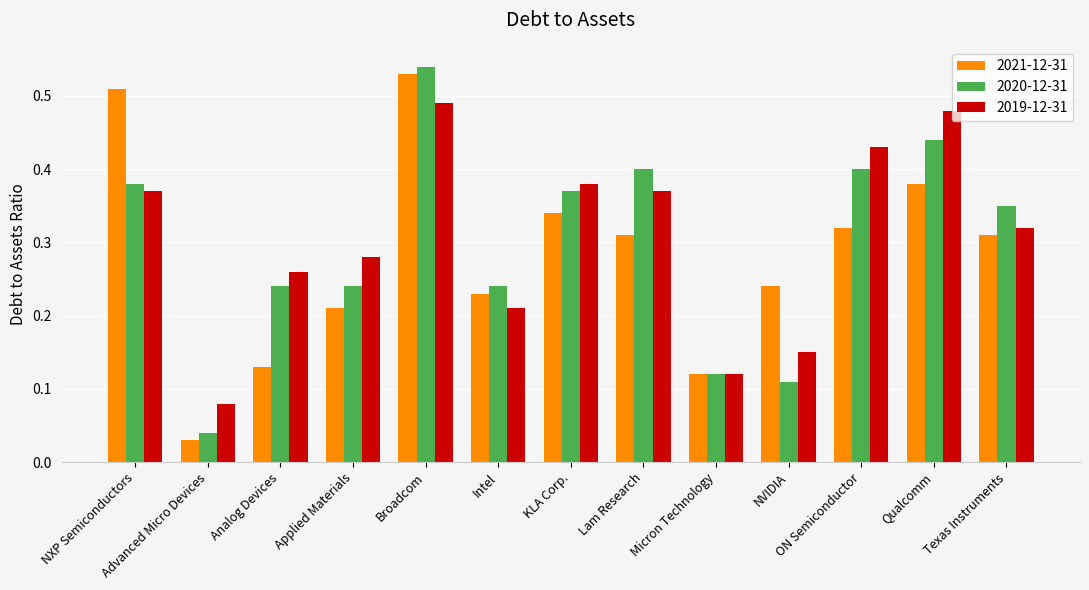

Rank the series by their maximum value, from highest to lowest.

2020-12-31, 2021-12-31, 2019-12-31